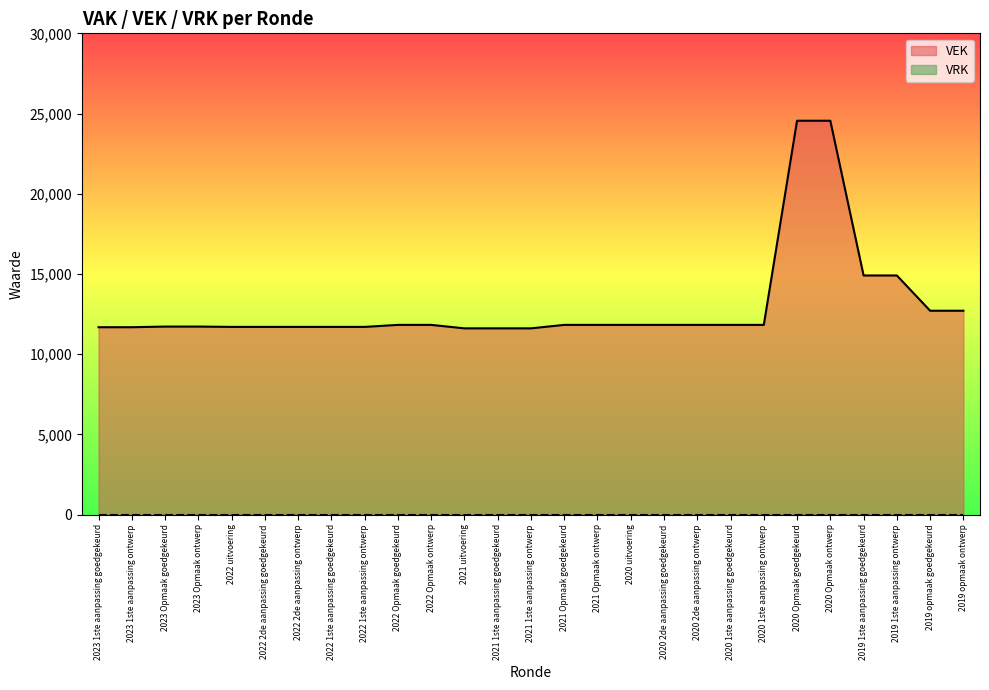

True or false: the data shows 6189 at 2023 1ste aanpassing goedgekeurd.

False